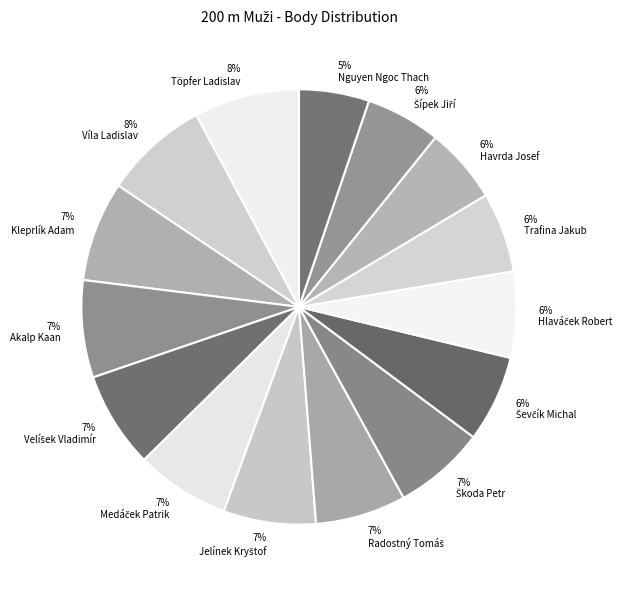

Count the number of slices in the pie.

15